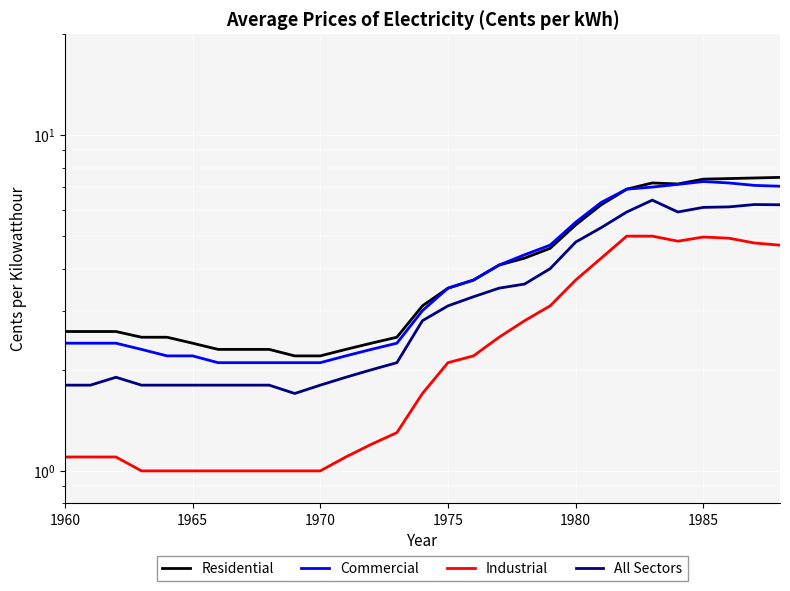

True or false: Commercial and All Sectors cross at least once.

False